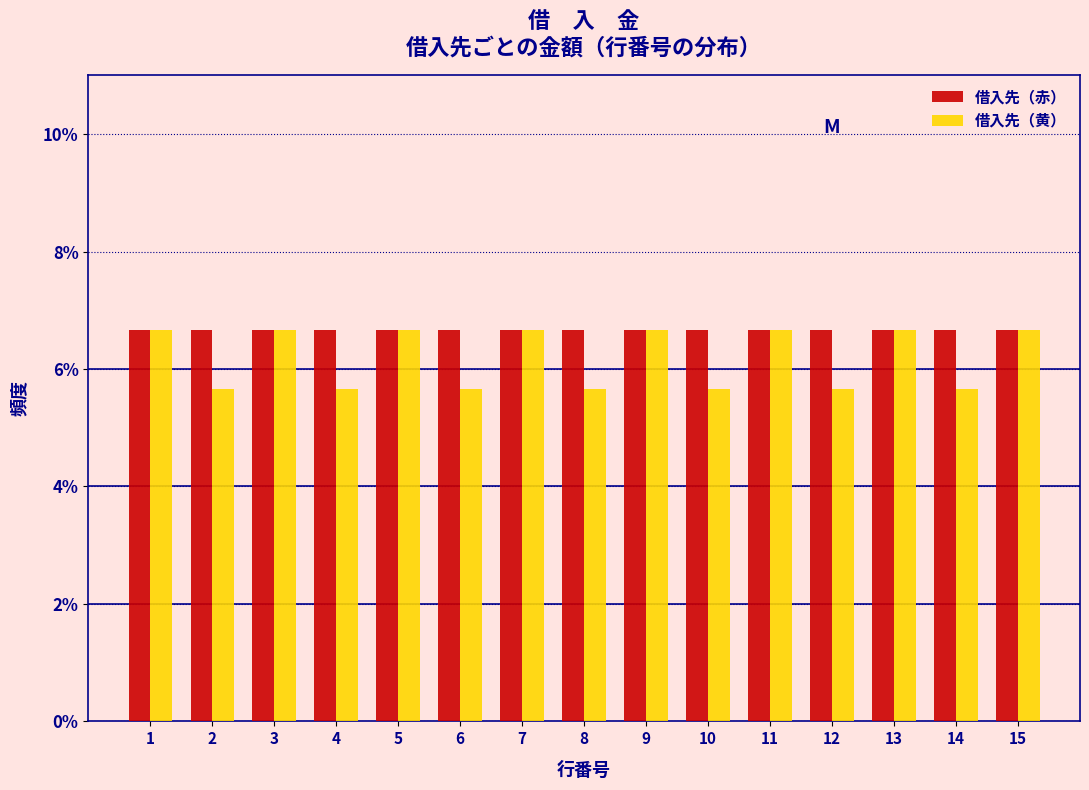

What is the height of the 借入先（黄） bar covering 2.5 to 3.5 on the x-axis? The values are not printed on the chart, so give them approximately, as read against the axis.

6.6